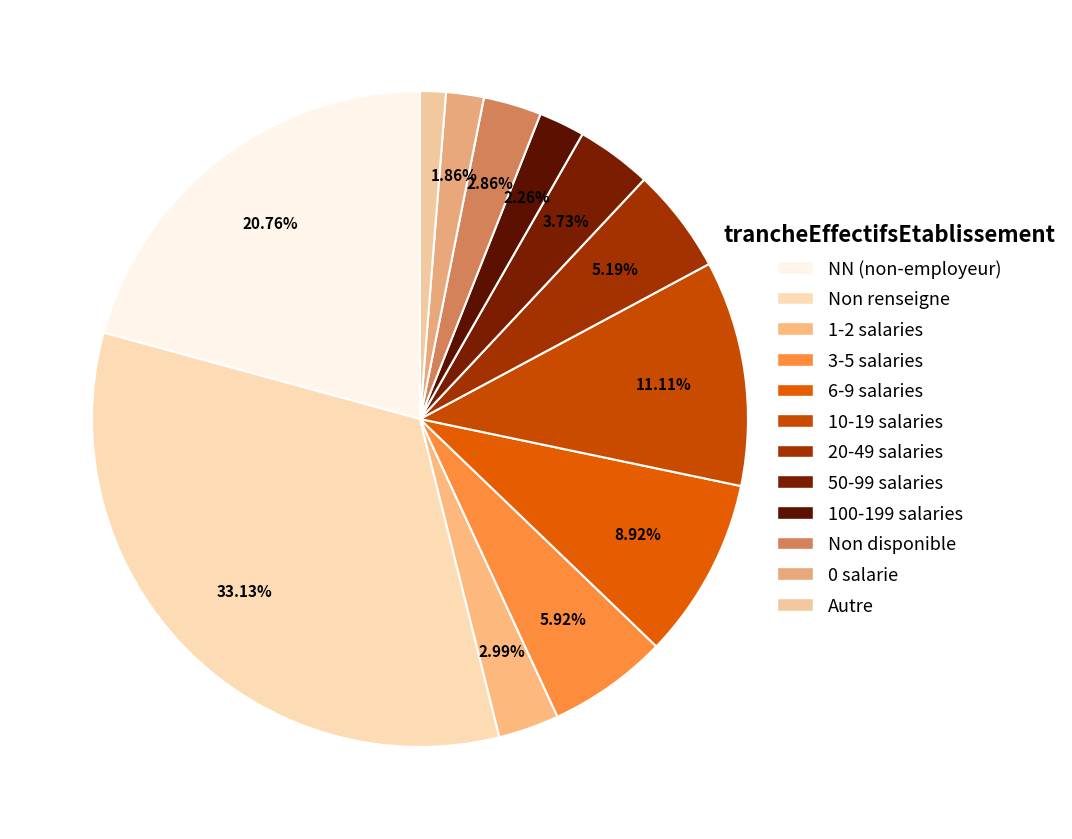

Does any single category account for the majority?

No